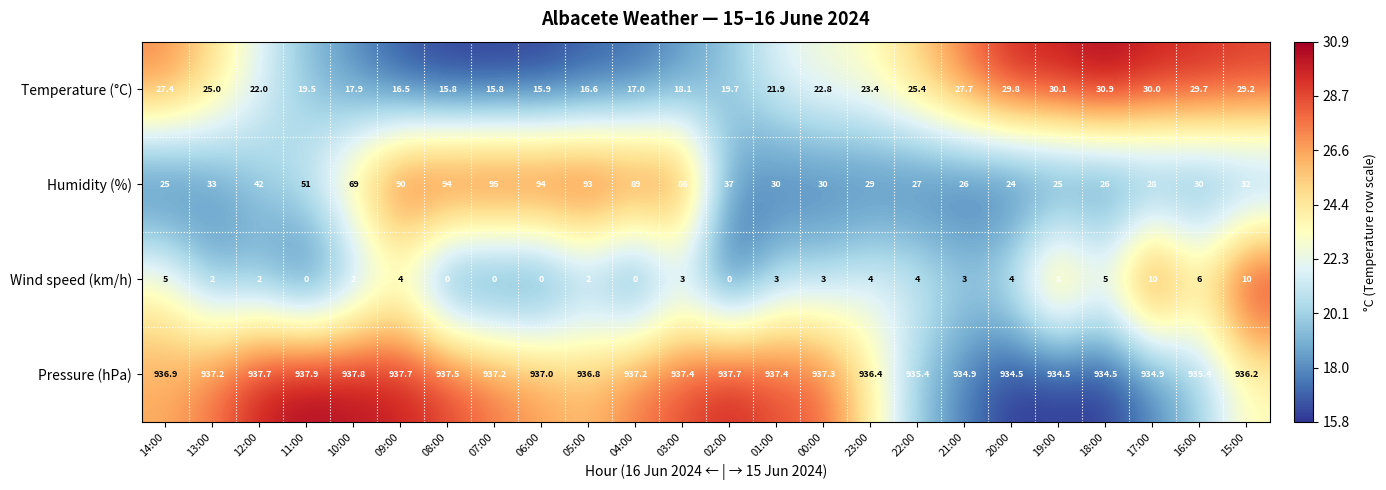

Which label corresponds to the largest value in the chart?

11:00